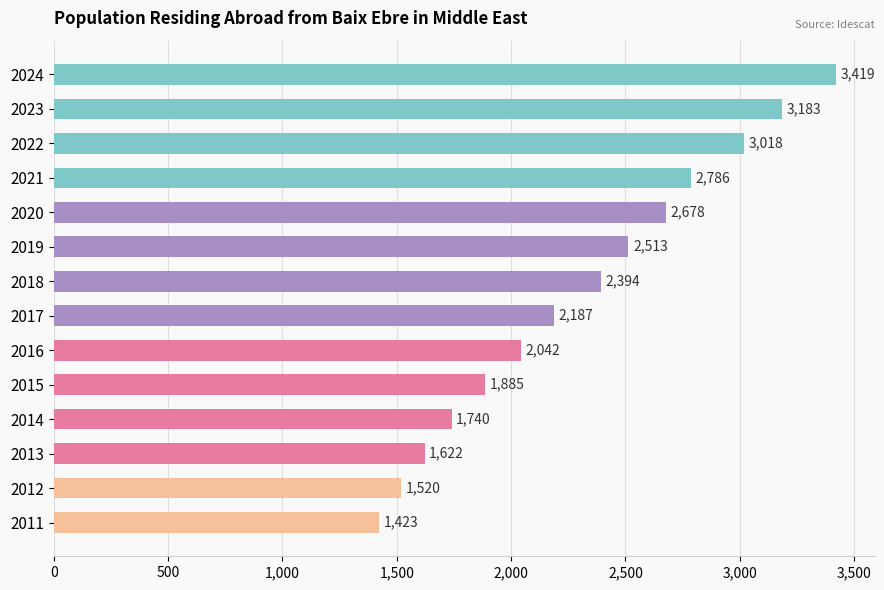

Rank the categories by value from highest to lowest.

2024, 2023, 2022, 2021, 2020, 2019, 2018, 2017, 2016, 2015, 2014, 2013, 2012, 2011